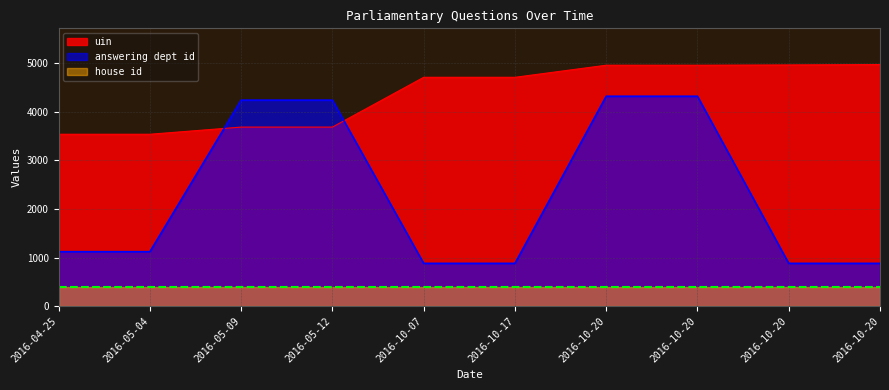

At how many categories does at least one series exceed 3055?

10